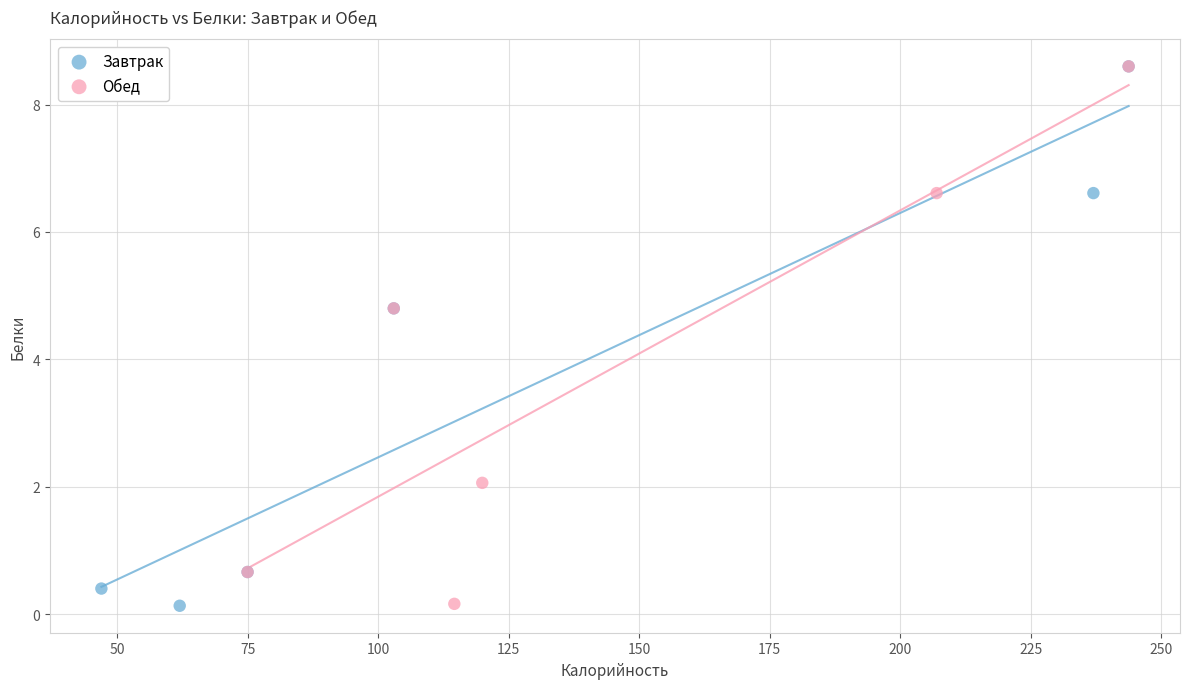

What are all the series names shown in the legend?

Завтрак, Обед